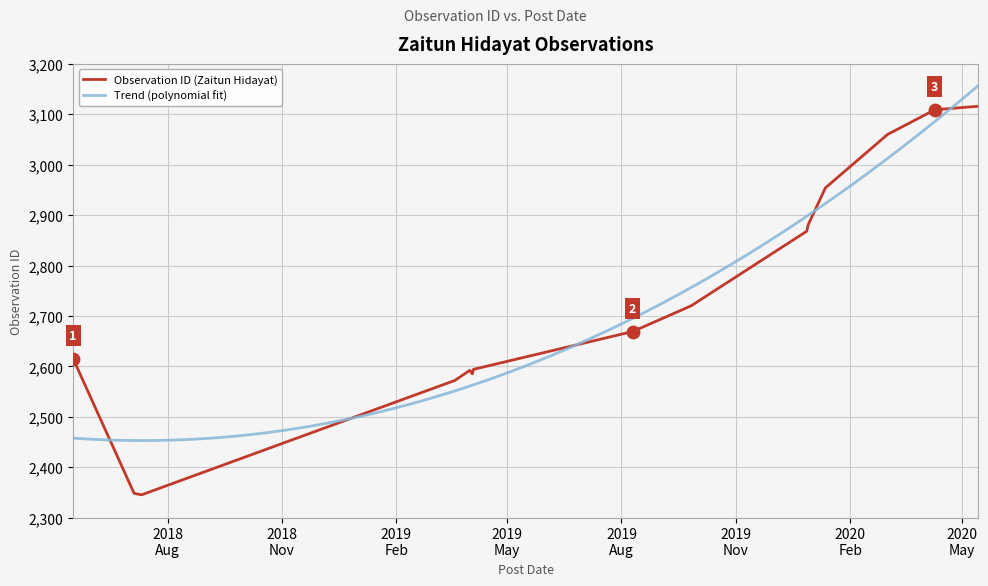

What is the change in value from 2018-07-11 to 2020-01-12?

+609